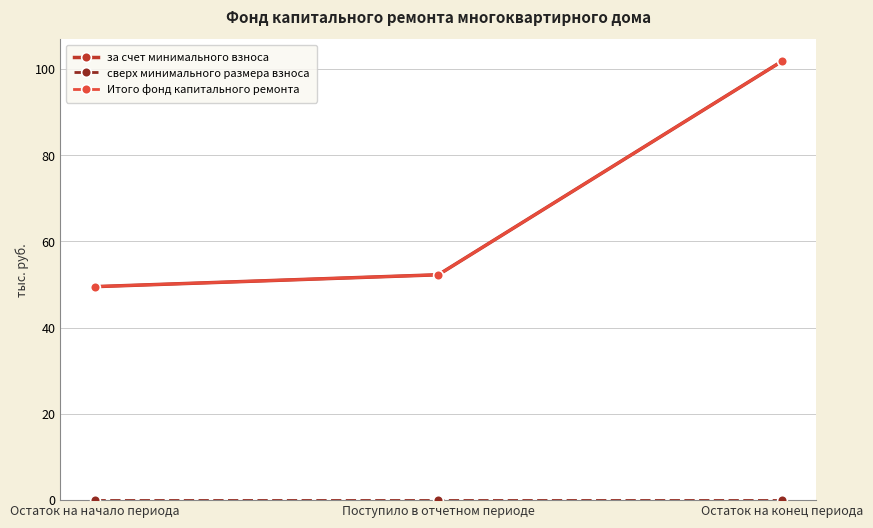

Does the chart have visible grid lines?

Yes